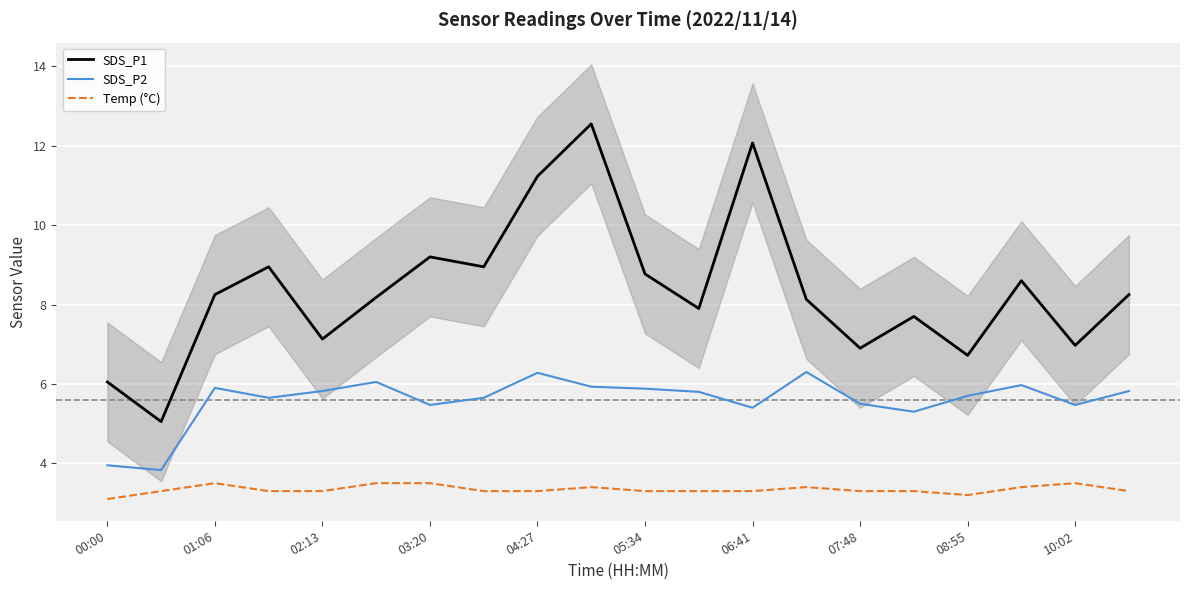

Which series has the largest total across all categories?

SDS_P1